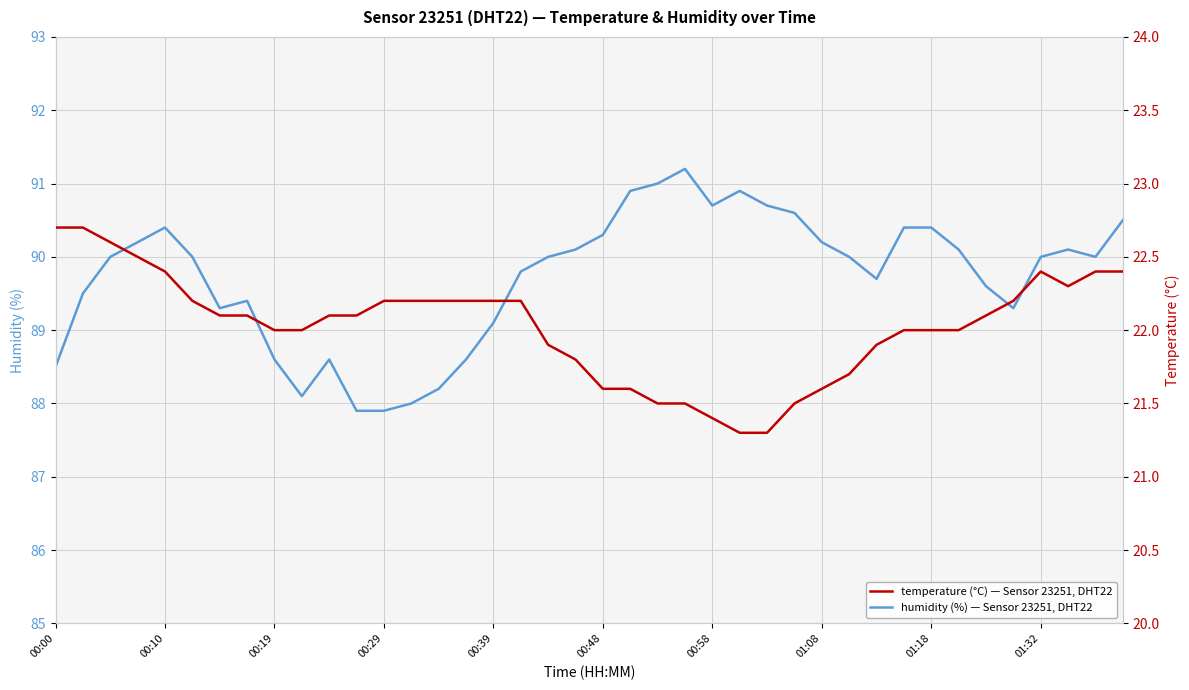

How many values in the temperature series exceed 22?

22